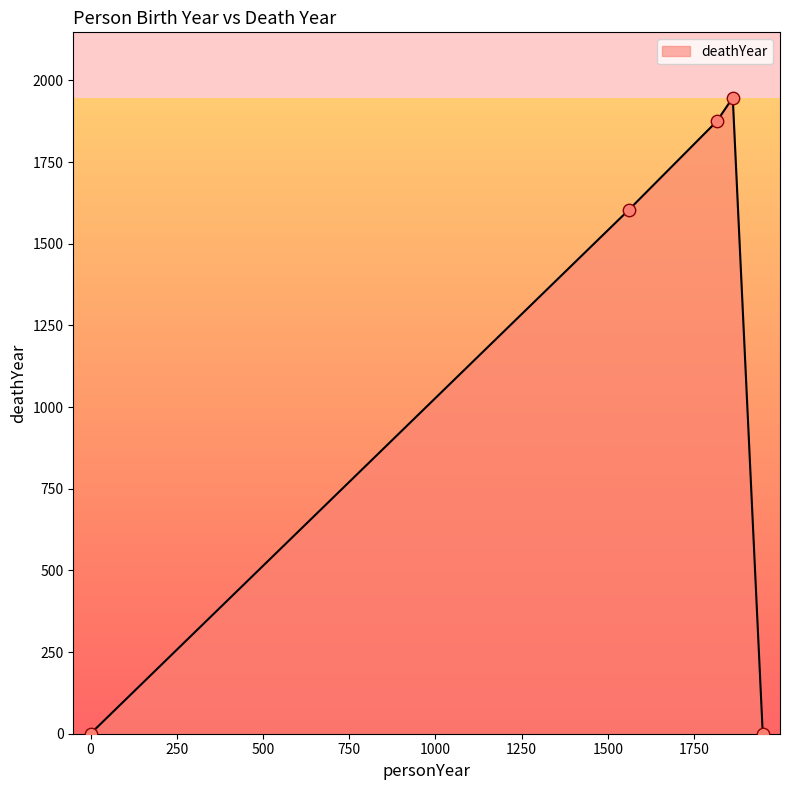

What is the greatest value displayed?

1947